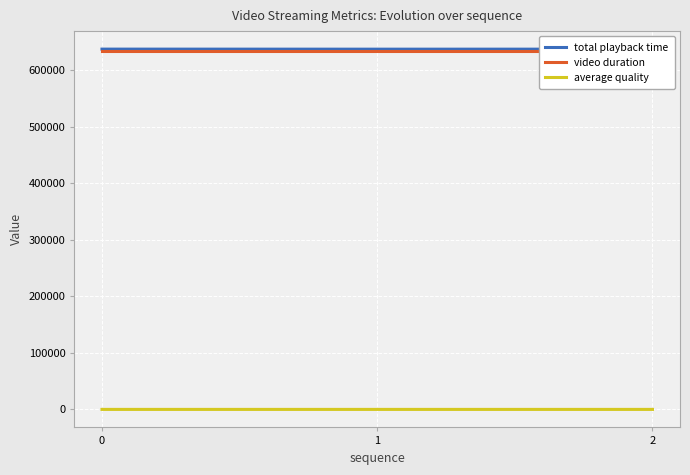

What is the total value across all series at 1?

1271927.8